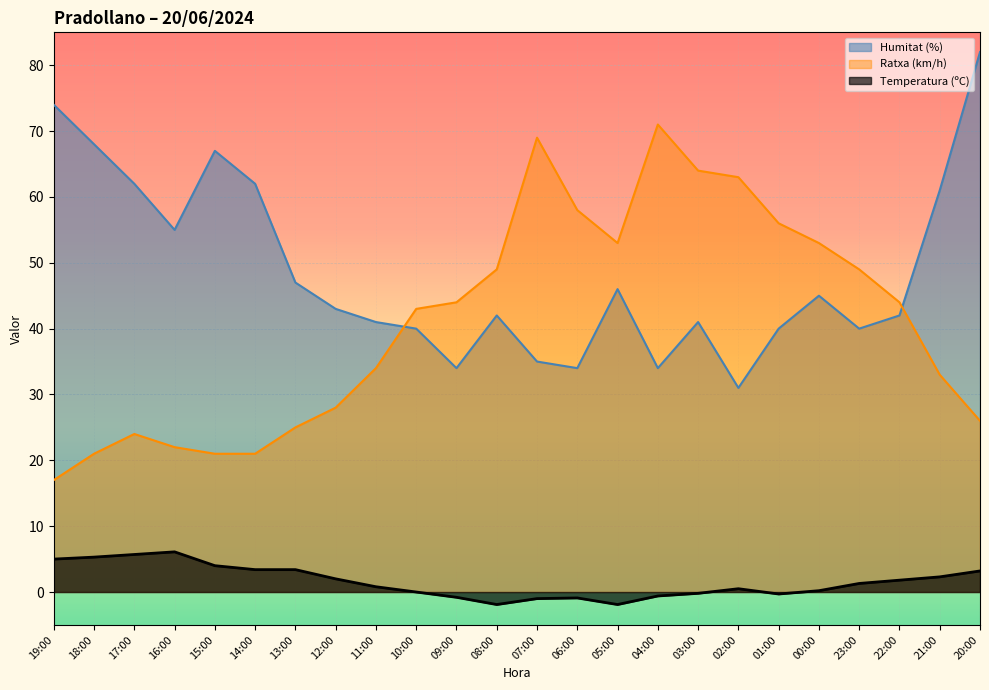

What is the spread (max minus min) of values at 21:00?

58.7